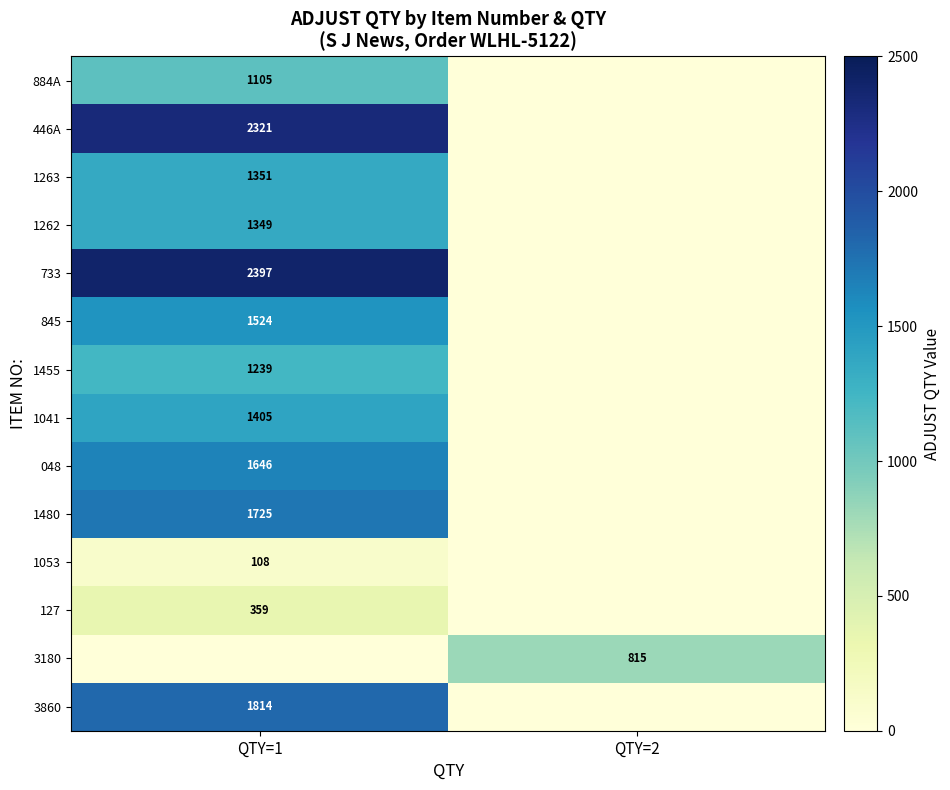

True or false: 845 has a value of 2168.2 at QTY=1.

False